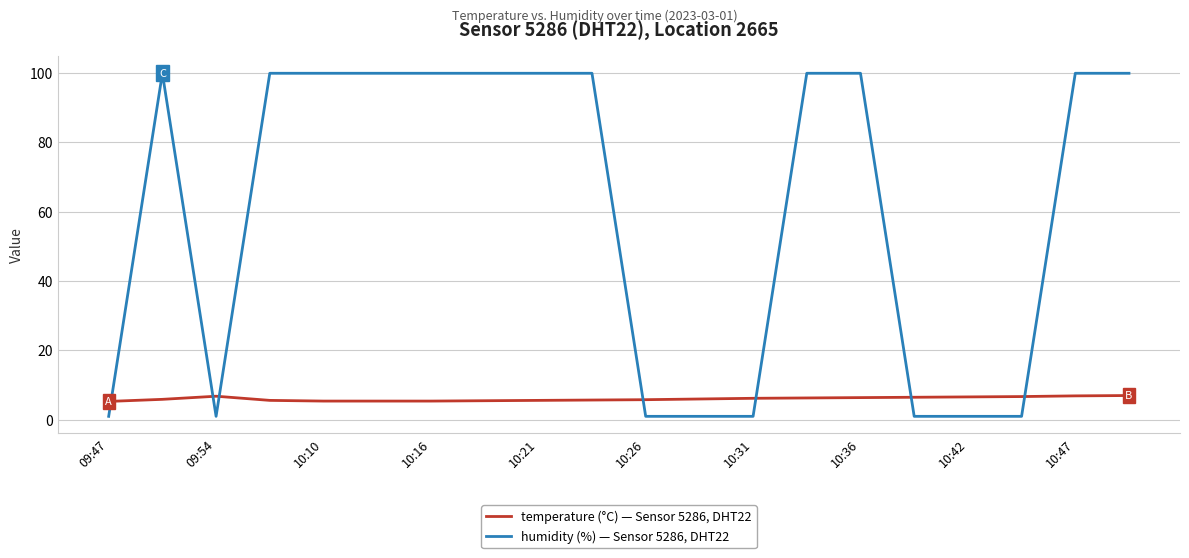

What is the lowest value of the humidity (%) — Sensor 5286, DHT22 series?

1.0